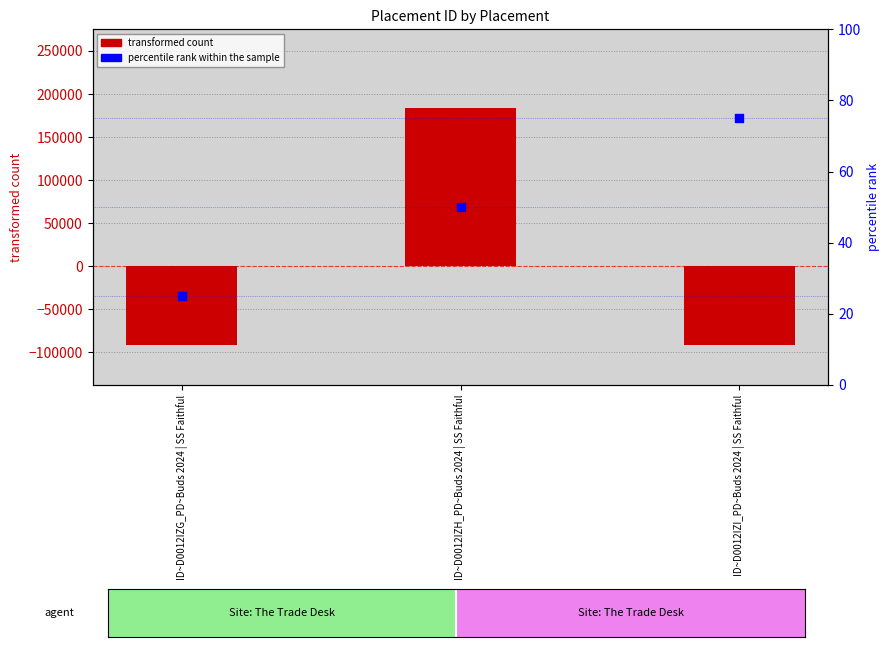

At how many categories does at least one series exceed -39648?

3